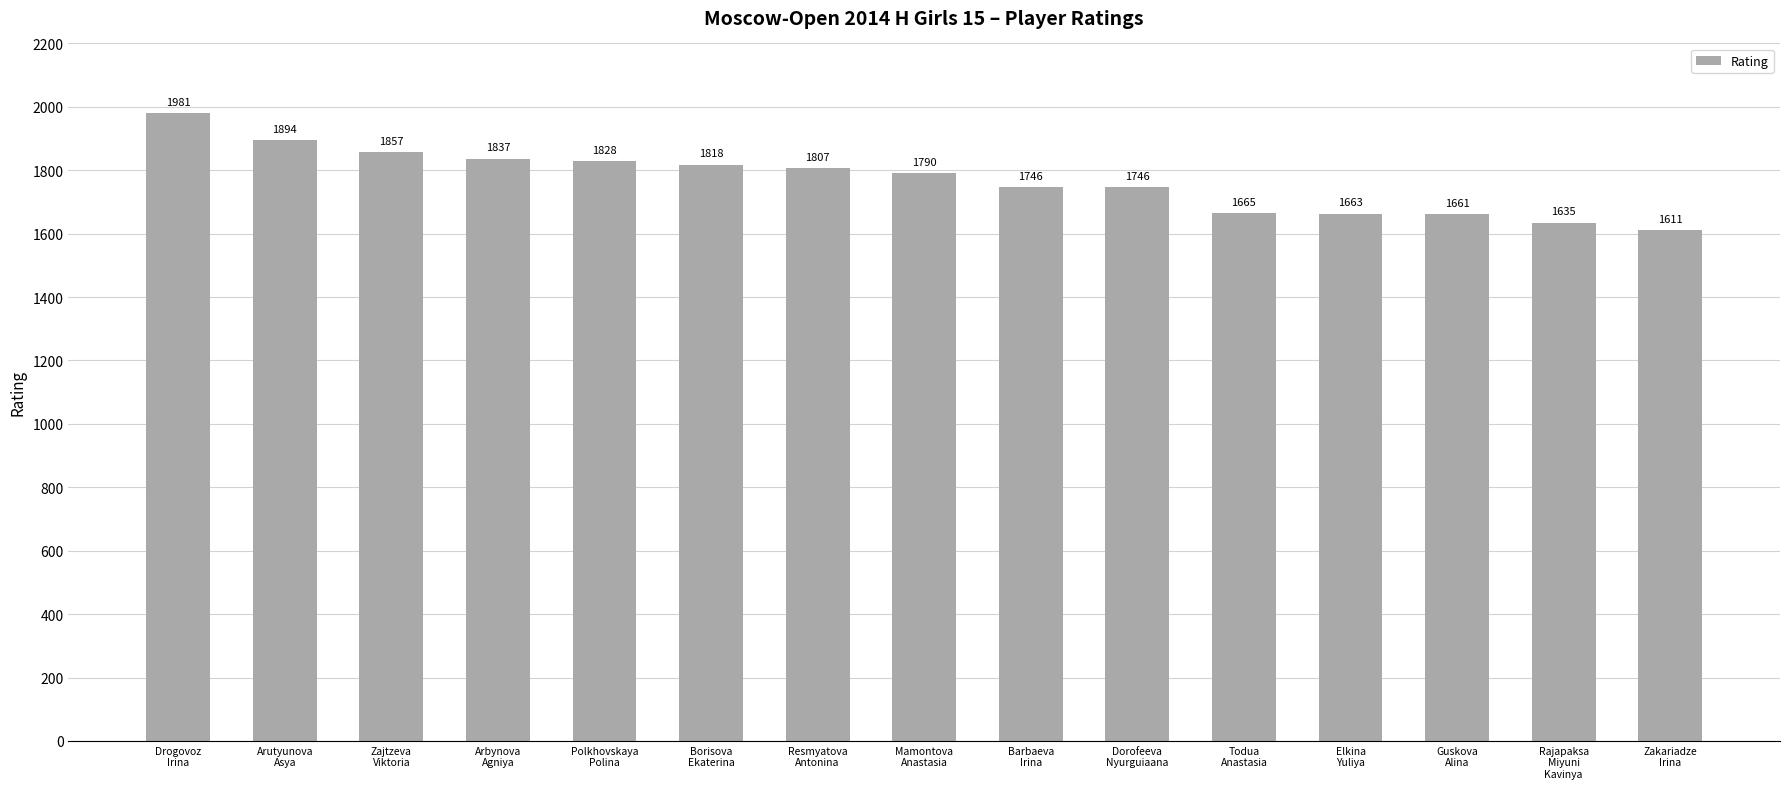

Reading right to left, extract all data points from this chart.

Zakariadze
Irina=1611	Rajapaksa
Miyuni
Kavinya=1635	Guskova
Alina=1661	Elkina
Yuliya=1663	Todua
Anastasia=1665	Dorofeeva
Nyurguiaana=1746	Barbaeva
Irina=1746	Mamontova
Anastasia=1790	Resmyatova
Antonina=1807	Borisova
Ekaterina=1818	Polkhovskaya
Polina=1828	Arbynova
Agniya=1837	Zajtzeva
Viktoria=1857	Arutyunova
Asya=1894	Drogovoz
Irina=1981